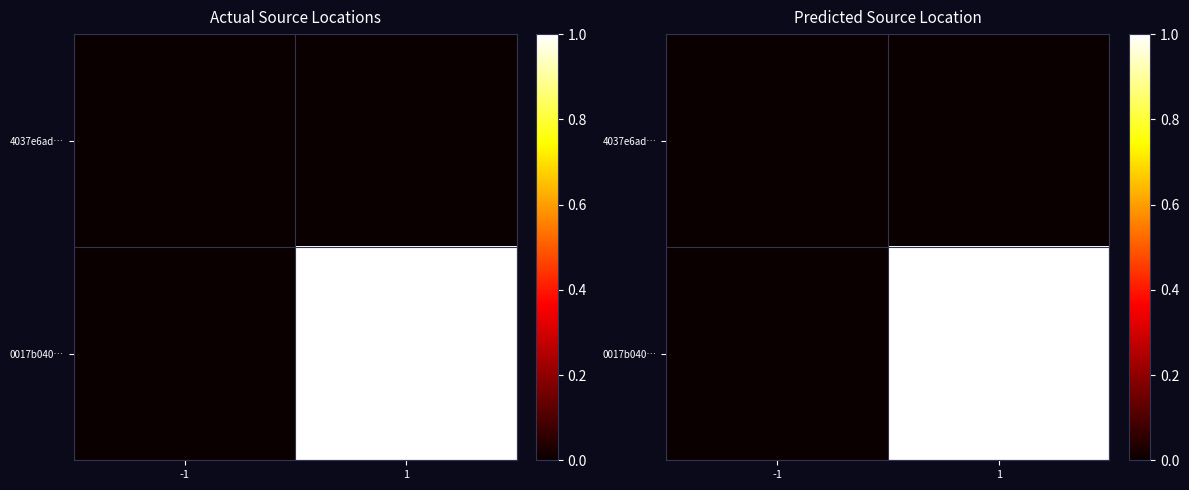

List the labels in order of 4037e6ad… value, largest first.

-1, 1